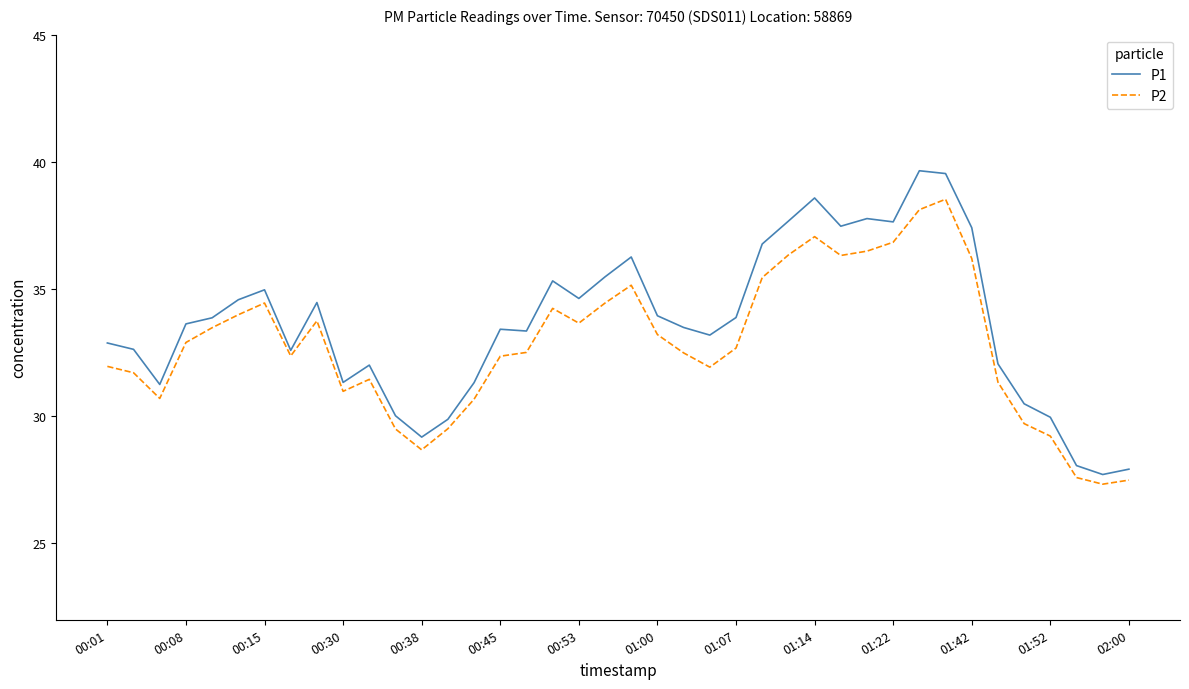

What is the minimum value shown in the chart?

27.3